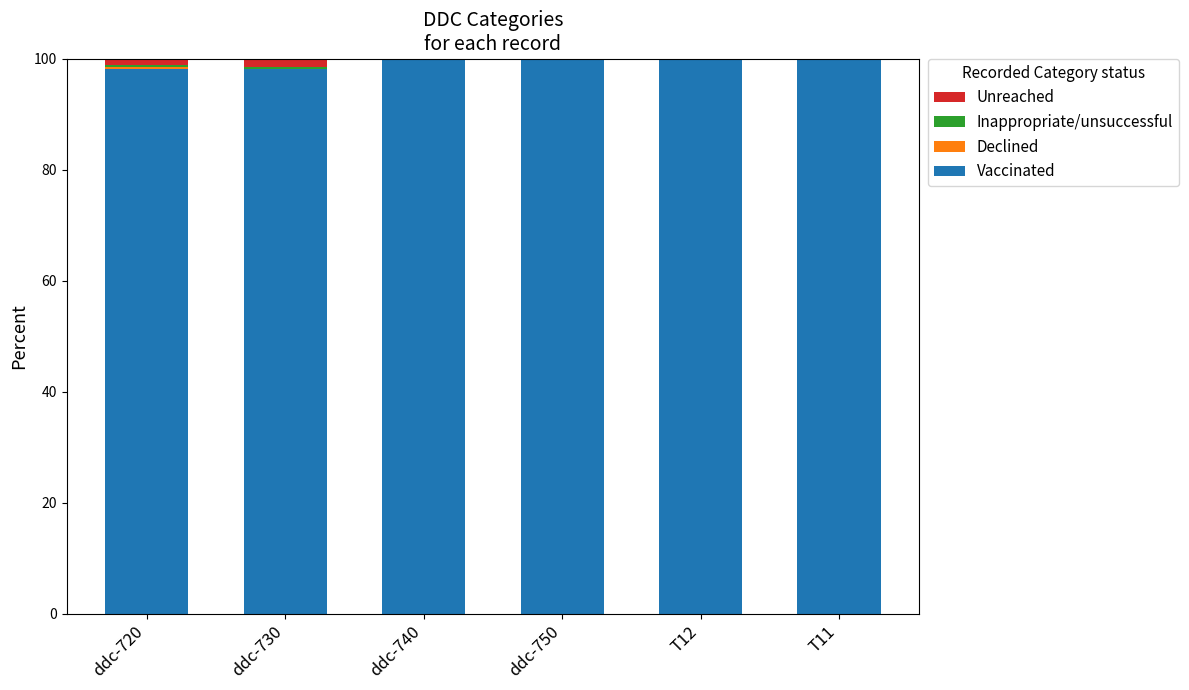

What is the maximum value for Vaccinated?

99.7